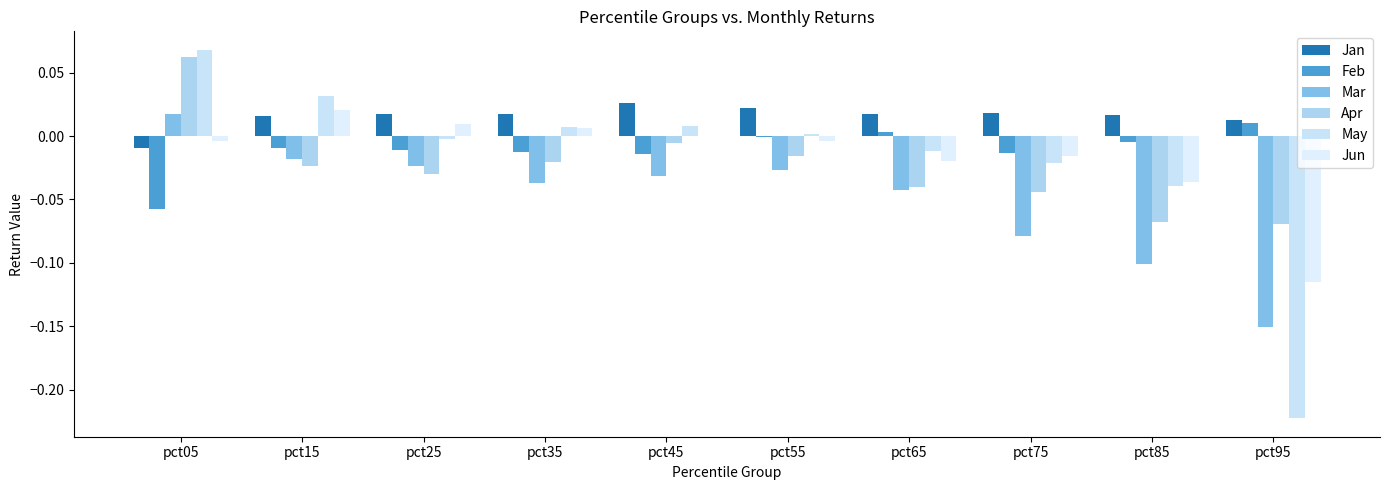

How many groups of bars are there?

10